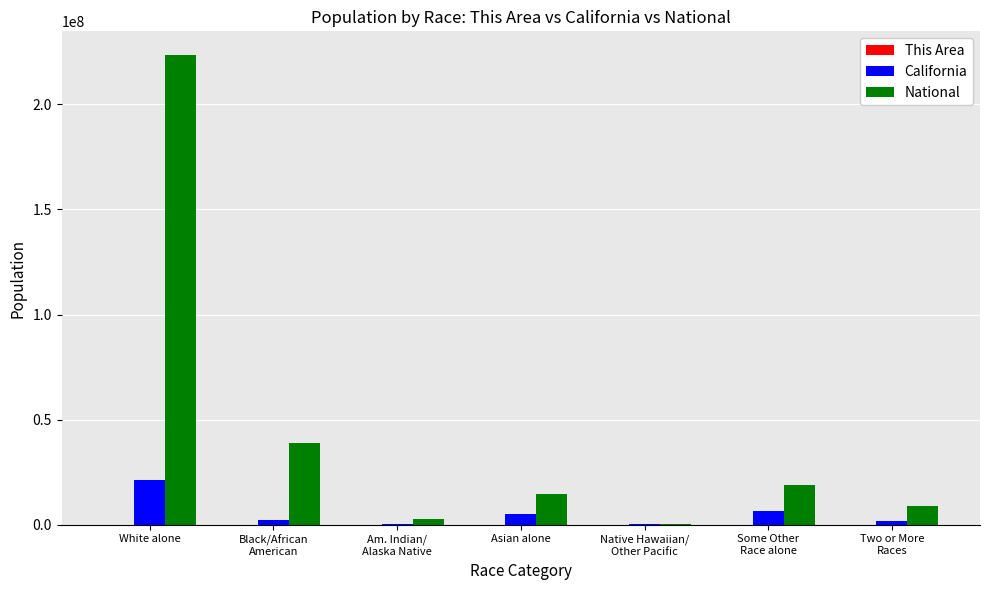

Which category has the highest value across all series?

White alone